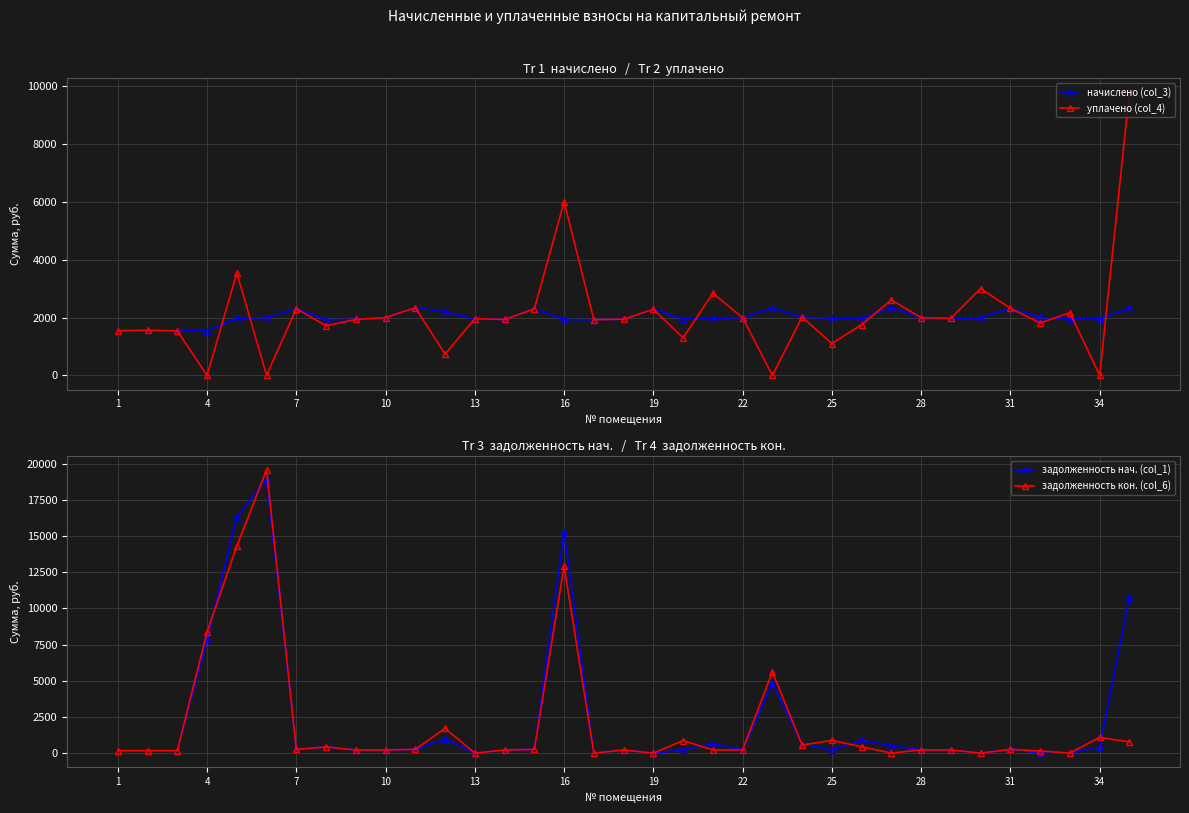

What are all the series names shown in the legend?

начислено (col_3), уплачено (col_4), задолженность нач. (col_1), задолженность кон. (col_6)